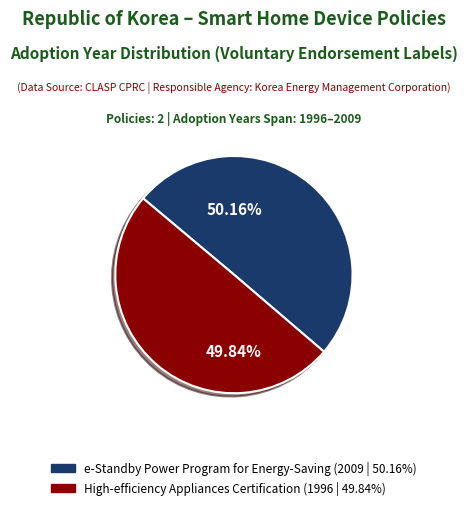

Does any single category account for the majority?

Yes